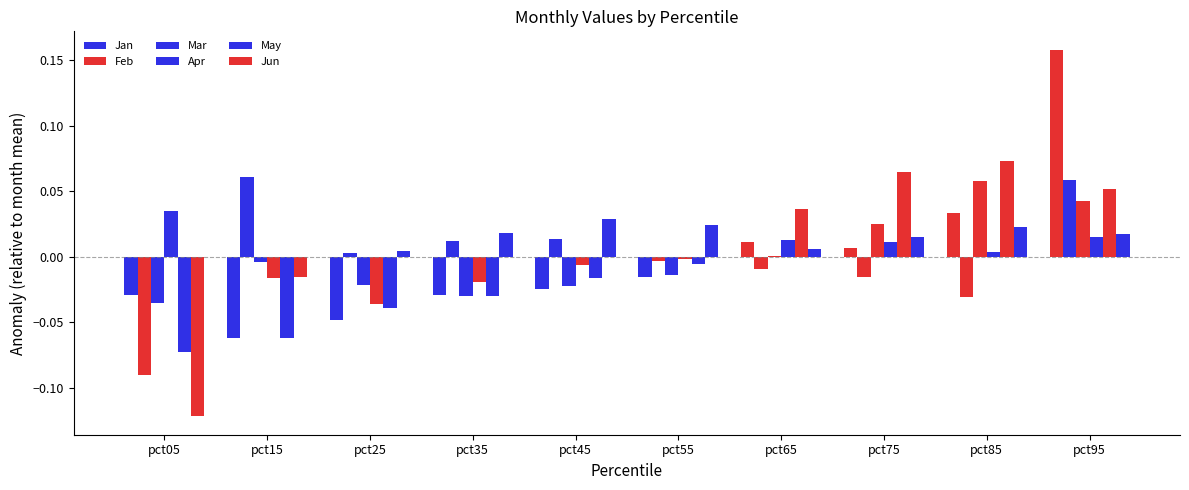

What is the difference between the highest and lowest values at pct75?

0.1